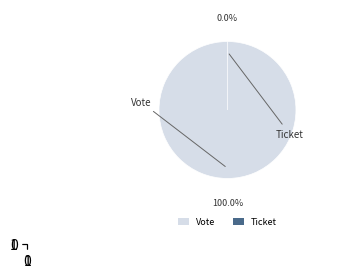

Rank the categories by value from lowest to highest.

Ticket, Vote